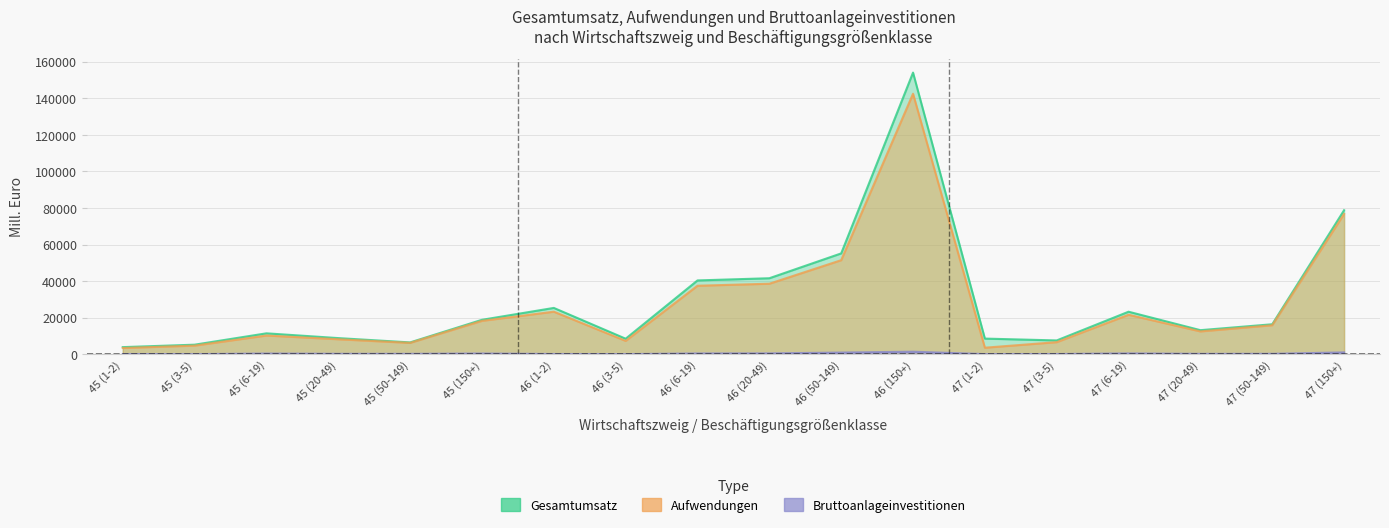

At which label does Aufwendungen reach its minimum?

45 (1-2)